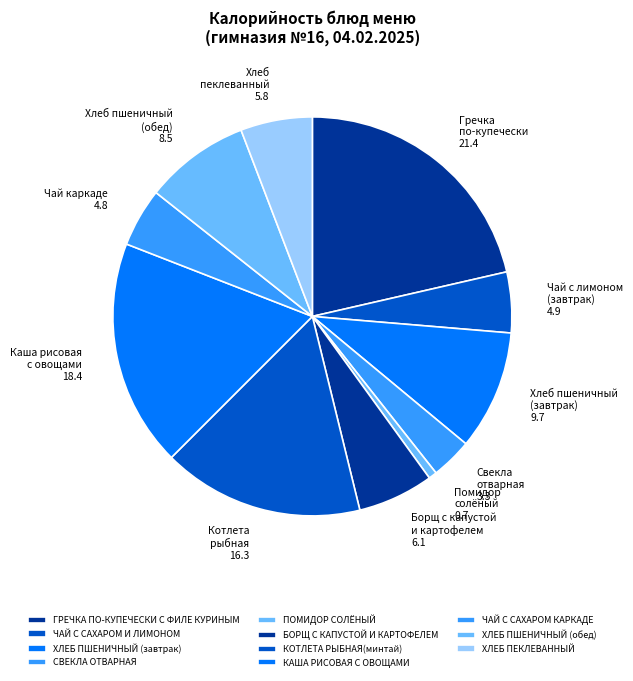

Is the sum of СВЕКЛА ОТВАРНАЯ and ЧАЙ С САХАРОМ И ЛИМОНОМ greater than half?

No